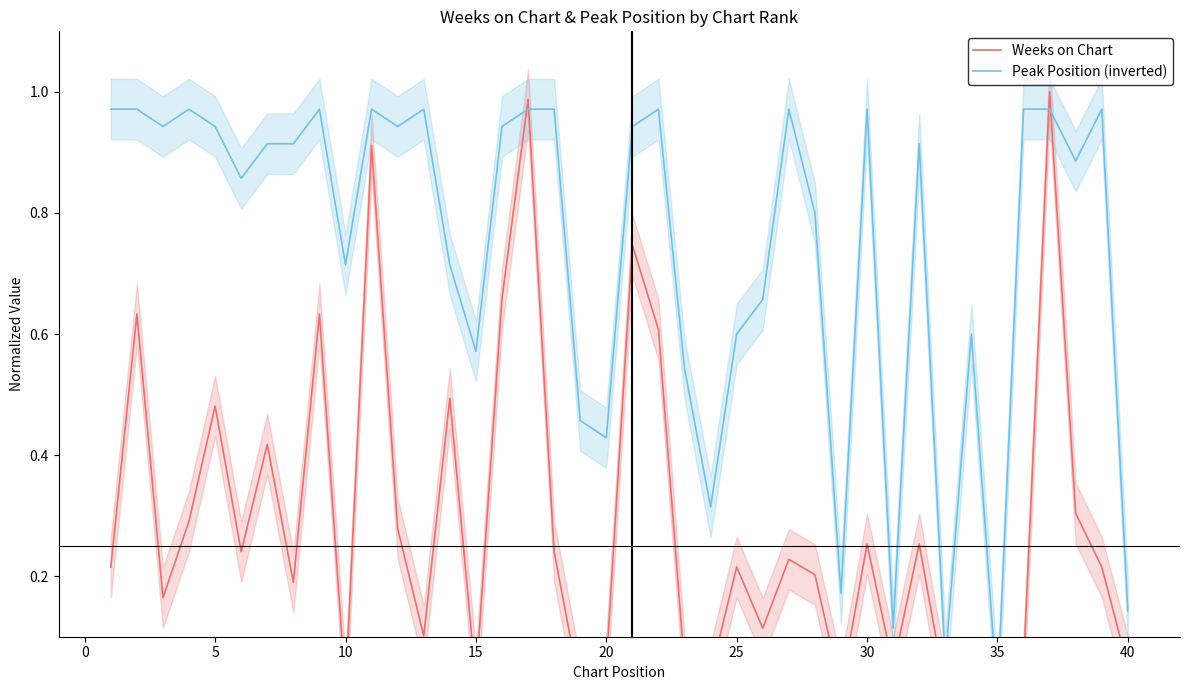

True or false: Weeks on Chart and Peak Position (inverted) intersect in this chart.

True